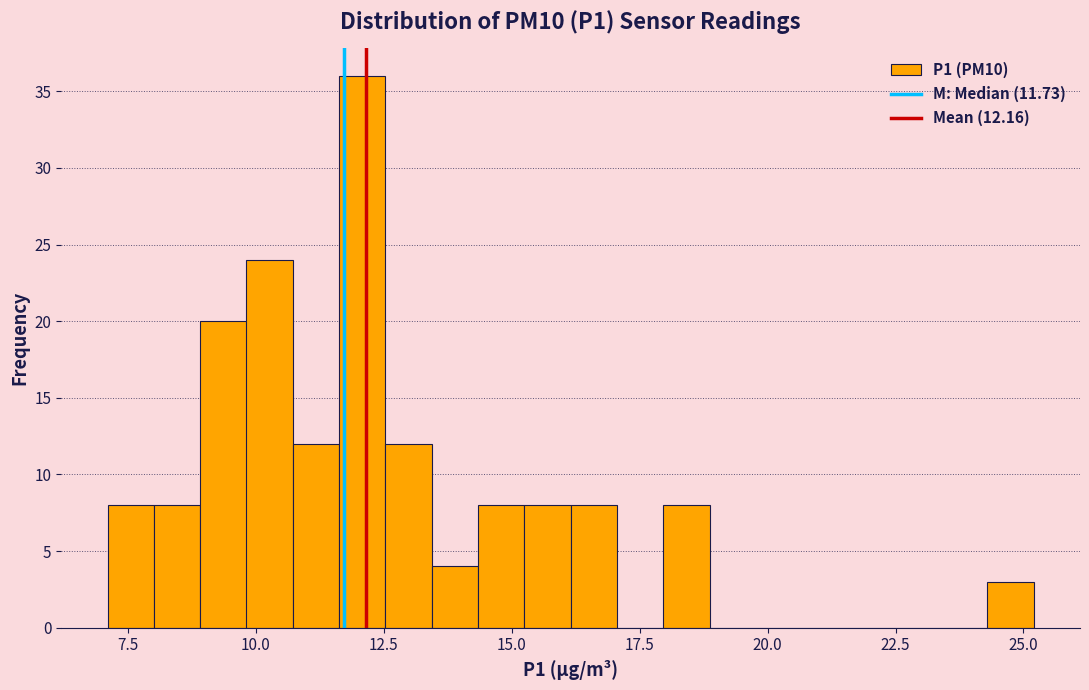

Around what value on the x-axis is the tallest bar? Give the approximate position of its centre, as read against the axis.

12.0